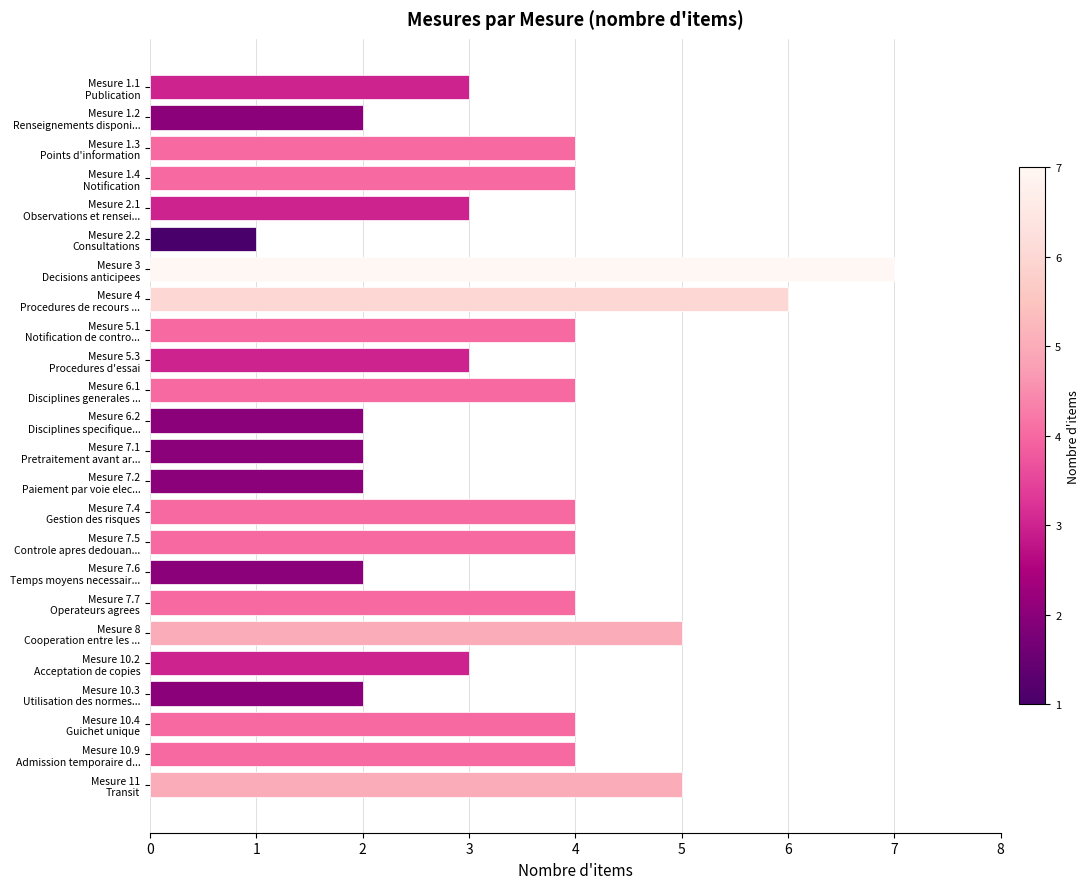

What is the difference between the second highest and second lowest values?

4